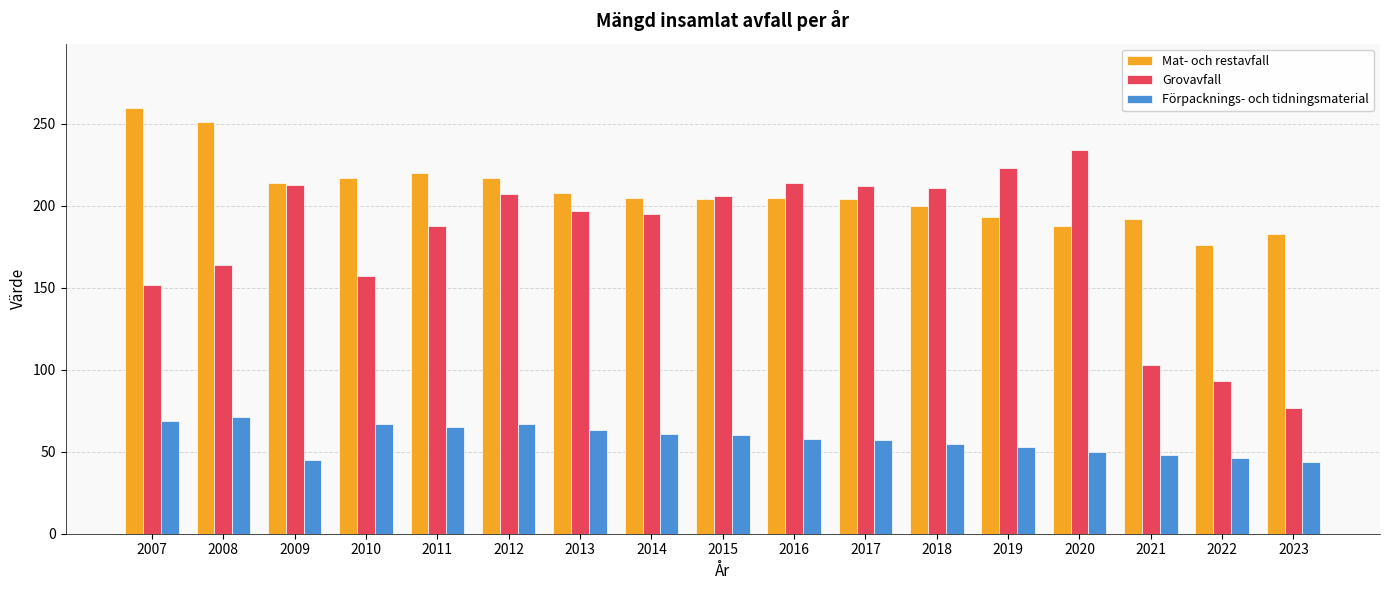

Which series has the largest total across all categories?

Mat- och restavfall